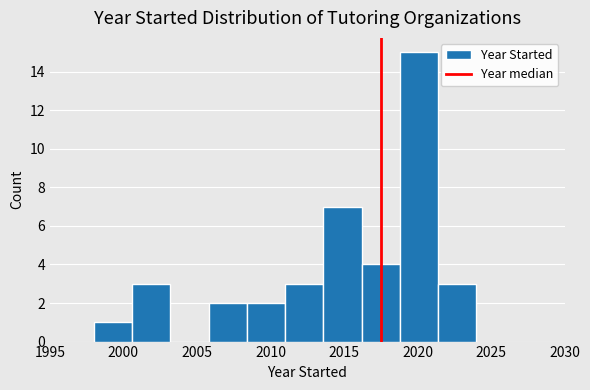

Reading left to right, transcribe this chart: for each bar, give the range it covers on the x-axis and its height. Neither the bar edges nor the heights are printed on the chart, so give them approximately, as read against the axes.

1998.0 to 2000.6: 1
2000.6 to 2003.2: 3
2003.2 to 2005.8: 0
2005.8 to 2008.4: 2
2008.4 to 2011.0: 2
2011.0 to 2013.6: 3
2013.6 to 2016.2: 7
2016.2 to 2018.8: 4
2018.8 to 2021.4: 15
2021.4 to 2024.0: 3